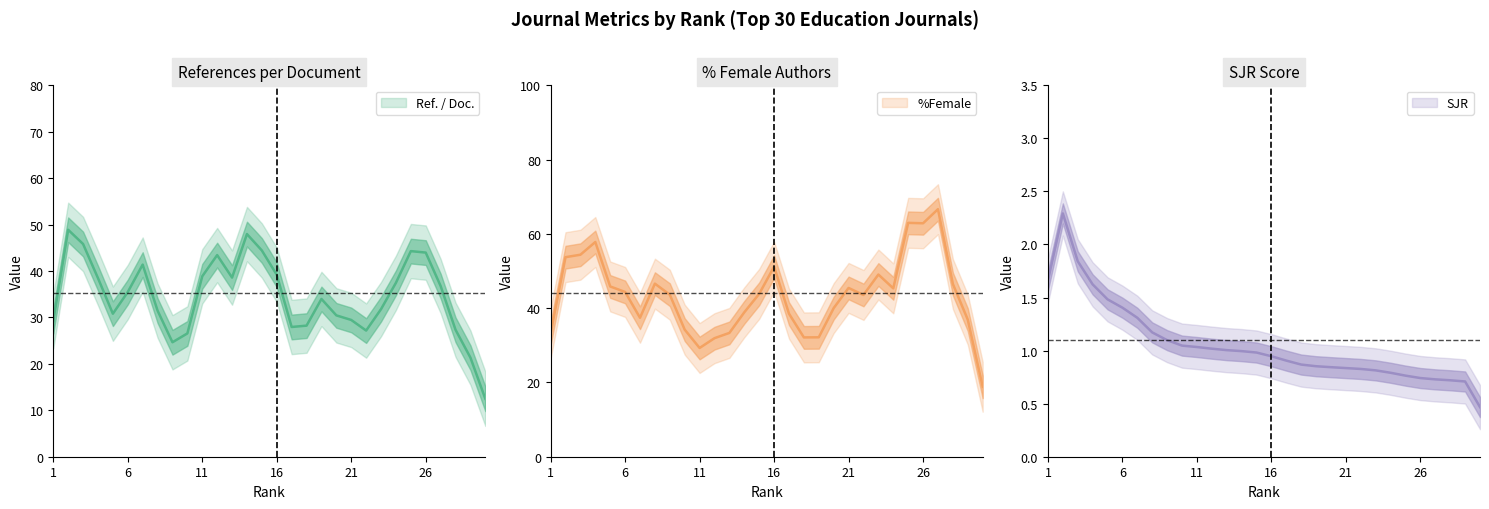

Does the chart have visible grid lines?

No